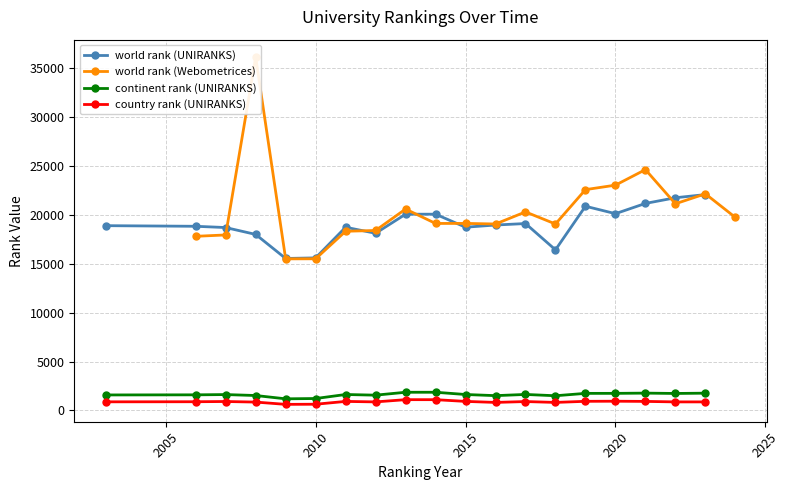

What is the minimum value for continent rank (UNIRANKS)?

1185